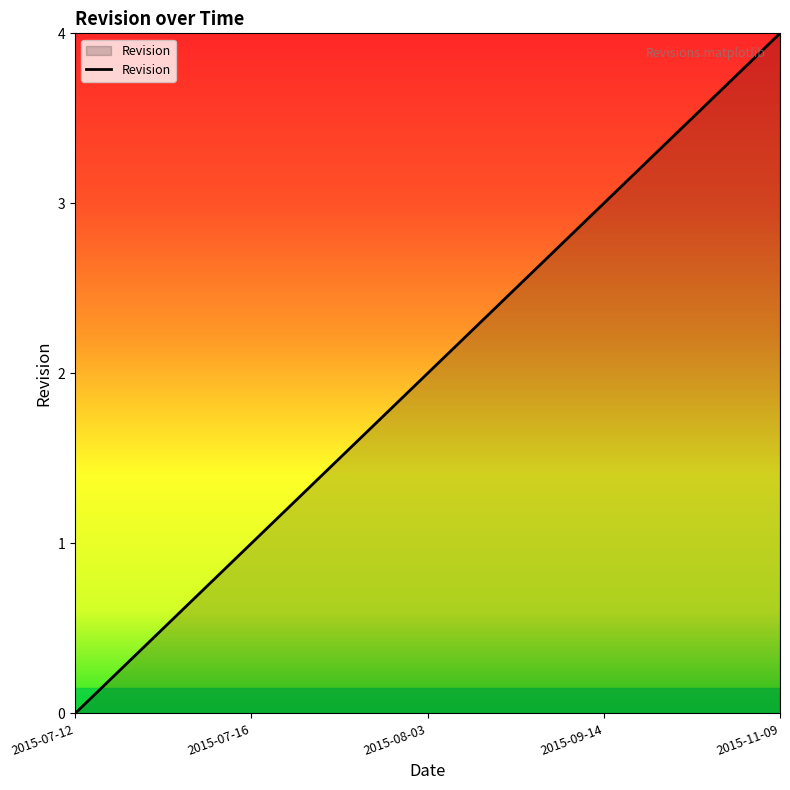

The chart shows a value of 2 at 2015-09-14. True or false?

False